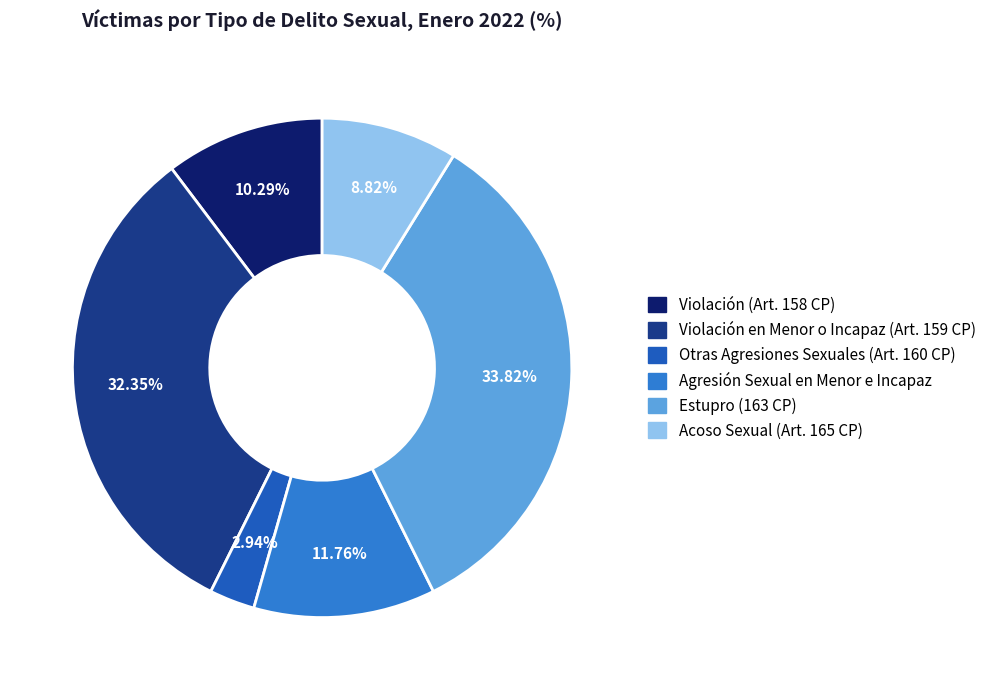

True or false: Acoso Sexual (Art. 165 CP) accounts for 9% of the total.

True